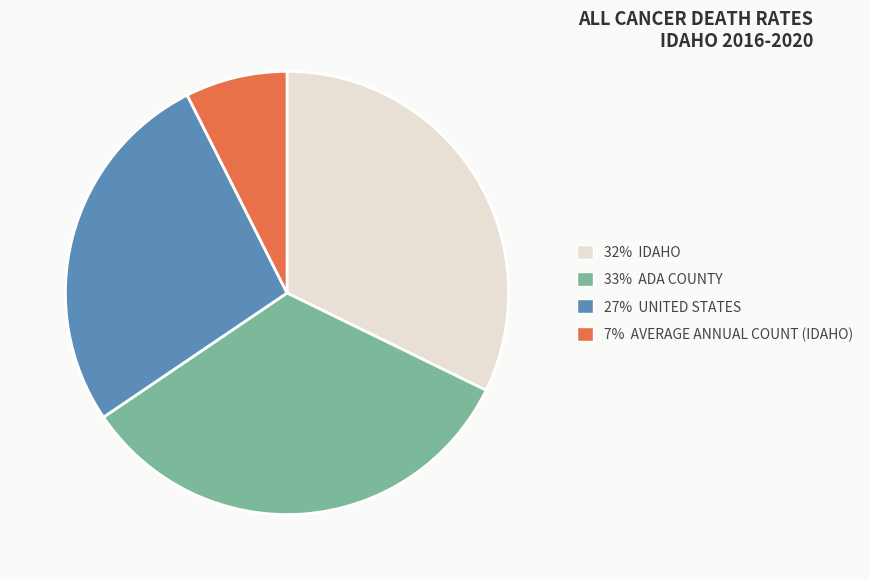

What is the largest slice in the pie chart?

33% ADA COUNTY